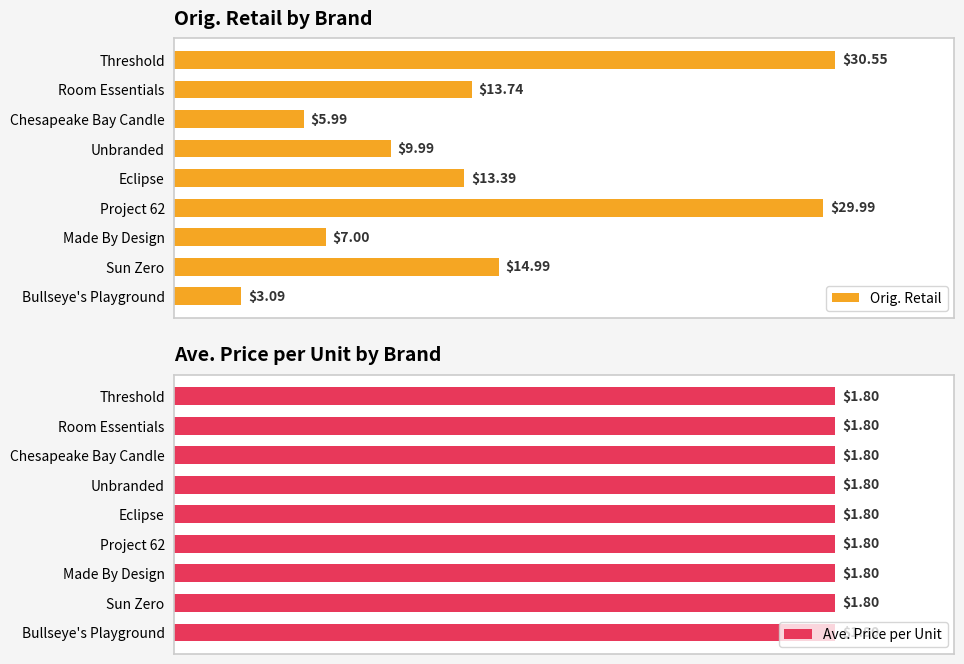

How many series are shown in this chart?

2